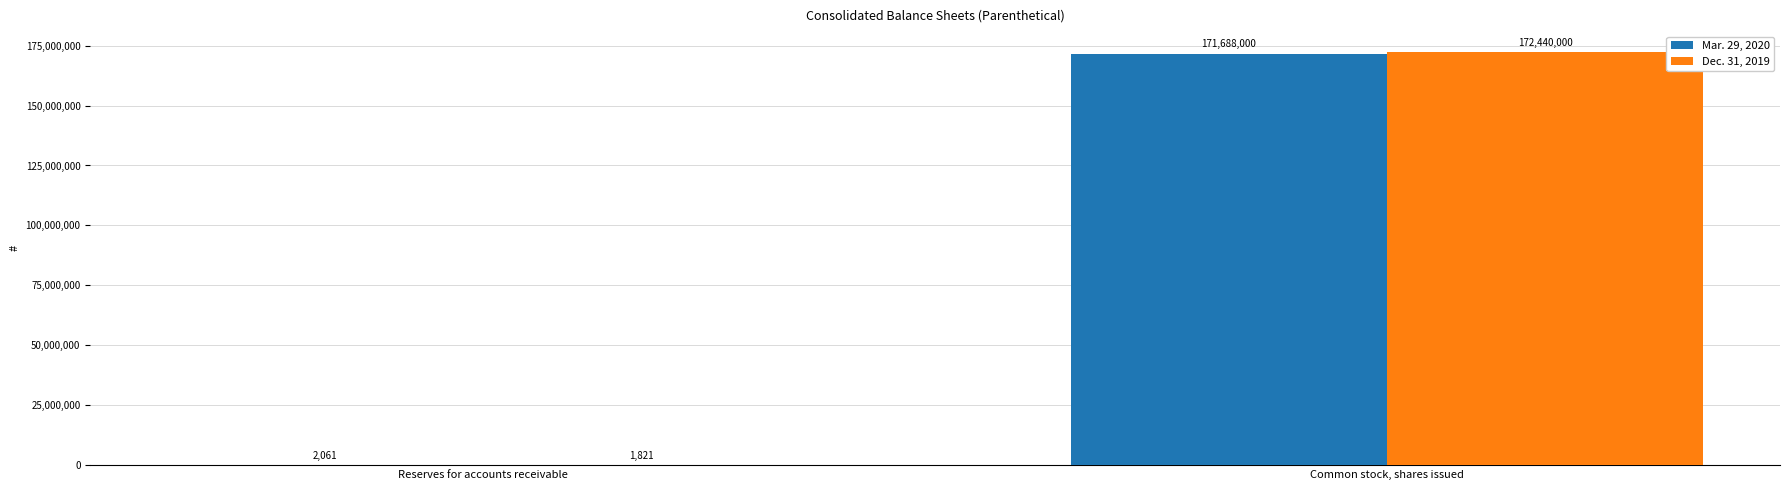

Which category has the highest value across all series?

Common stock, shares issued